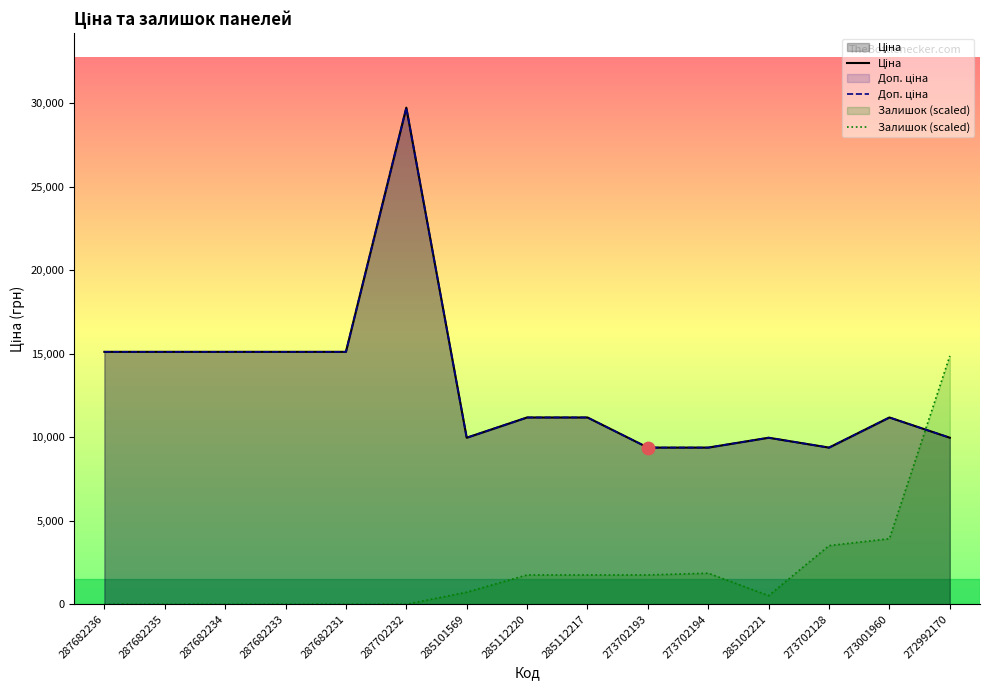

Which series has the largest total across all categories?

Ціна